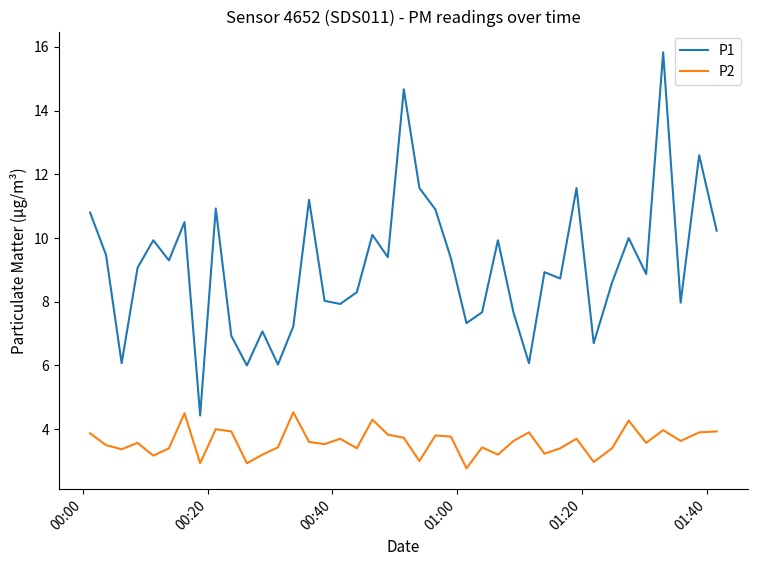

True or false: P2 and P1 intersect in this chart.

False